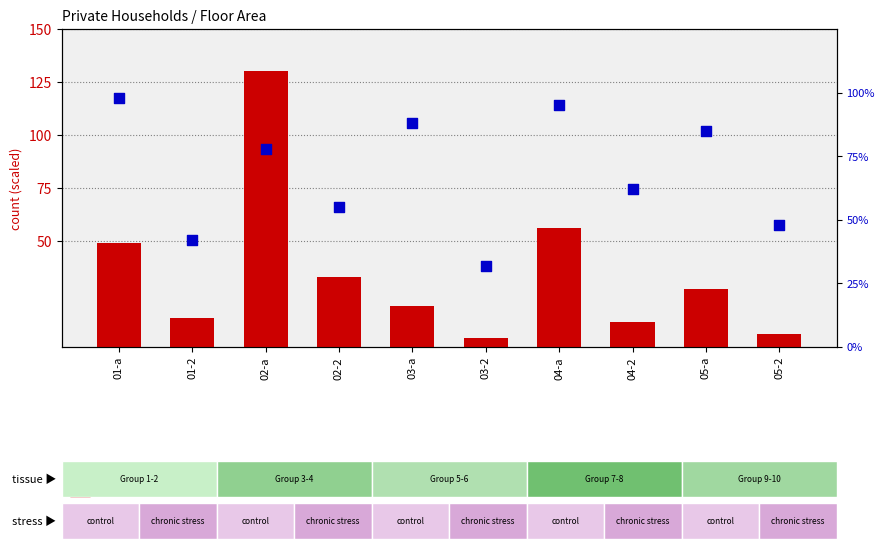

What are all the series names shown in the legend?

count, percentile rank within the sample